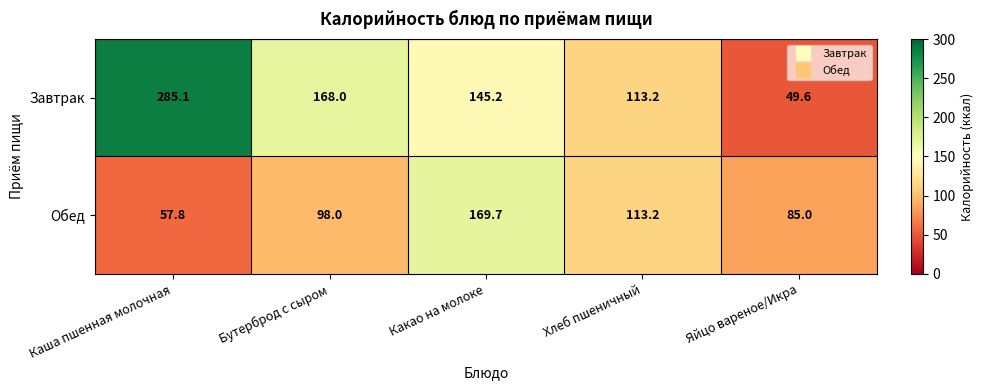

What is the approximate value of Обед at Бутерброд с сыром?

98.0